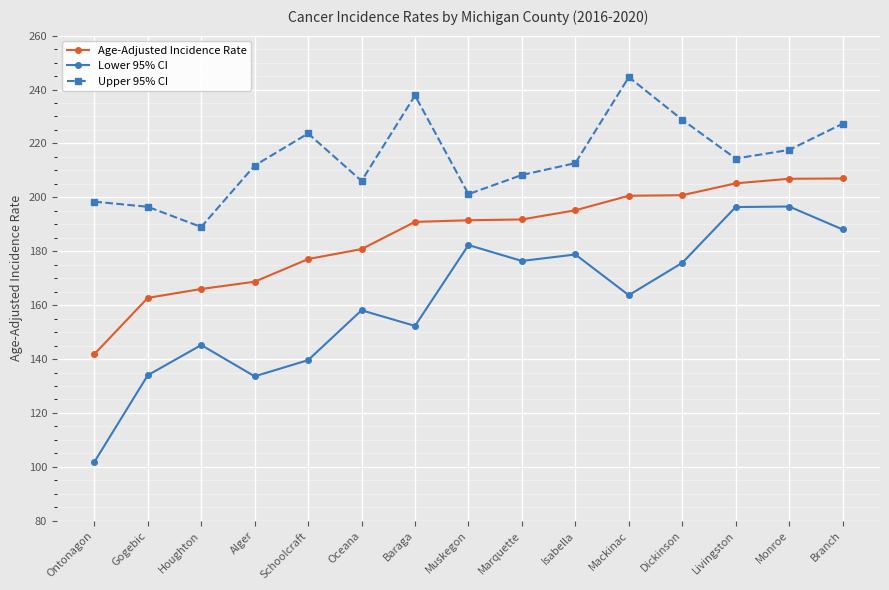

The value of Upper 95% CI at Monroe is 217.6. True or false?

True